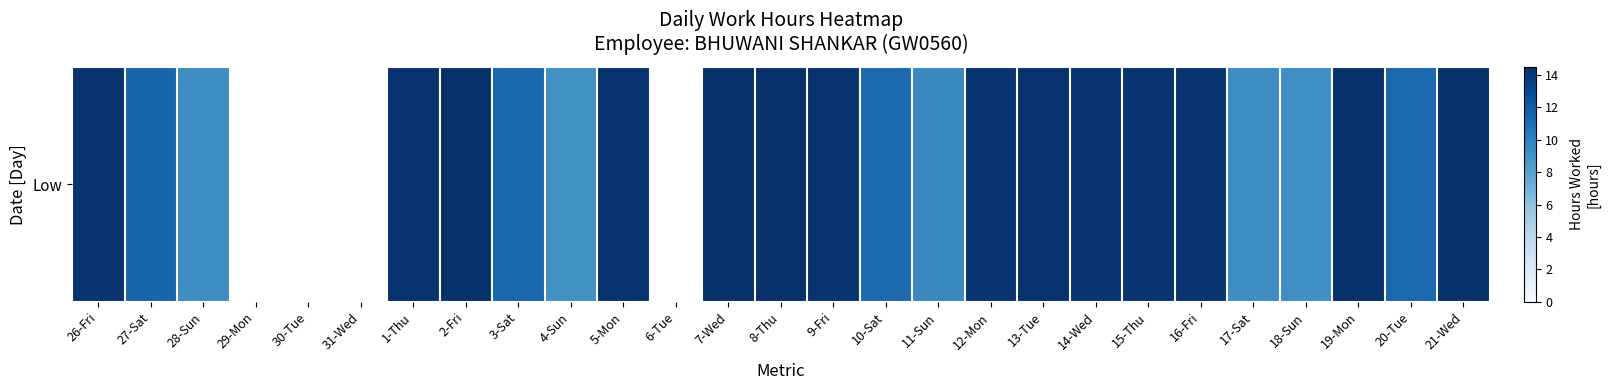

Which category has the lowest value across all series?

29-Mon